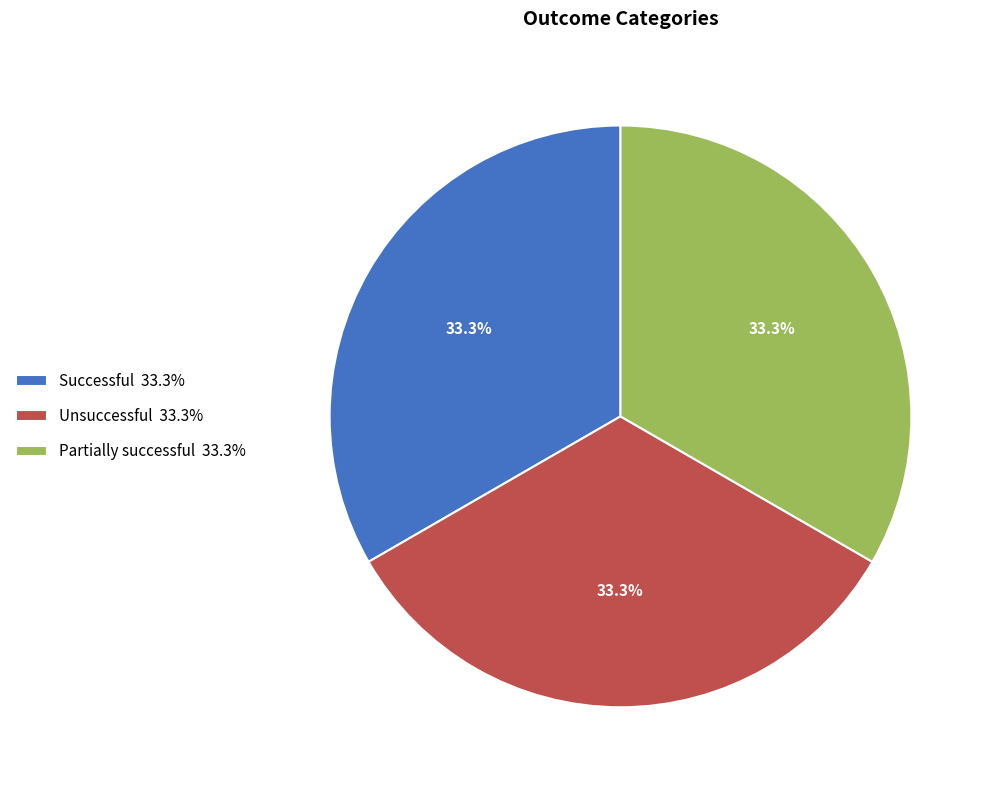

What percentage is the Successful slice, to the nearest percent?

33%